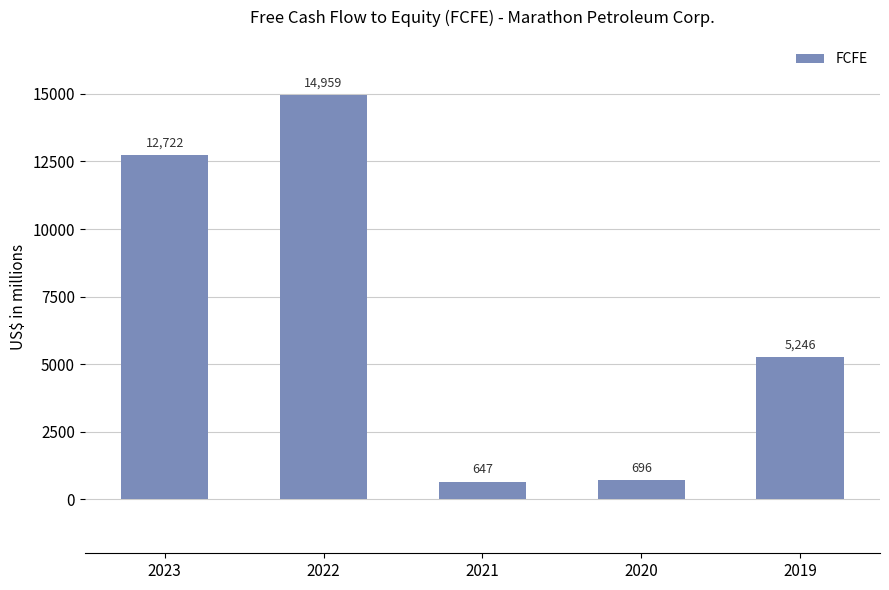

Rank the categories by value from lowest to highest.

2021, 2020, 2019, 2023, 2022